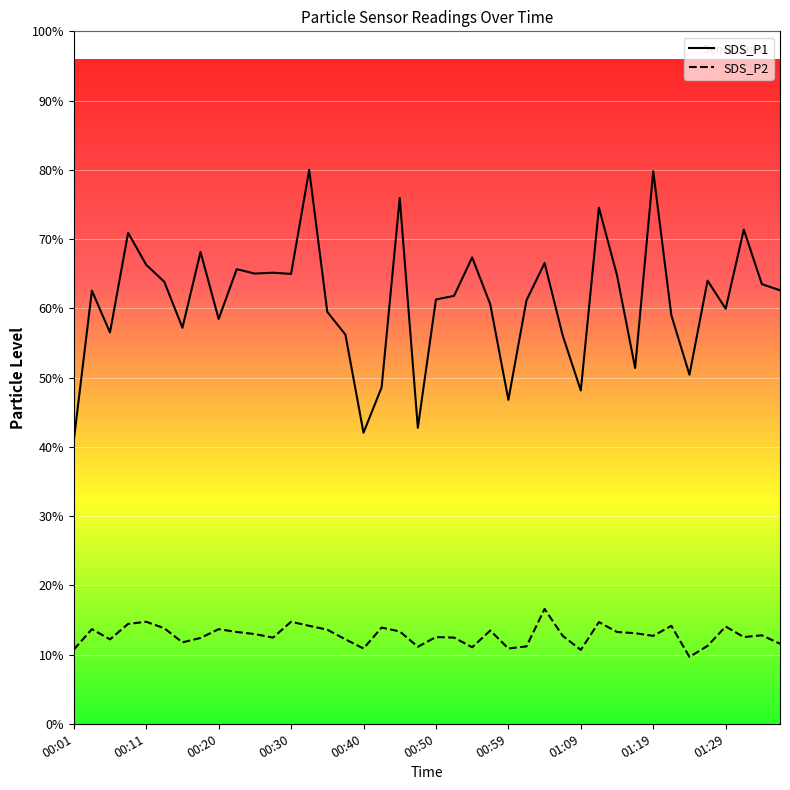

List the series in order of their peak value, lowest first.

SDS_P2, SDS_P1